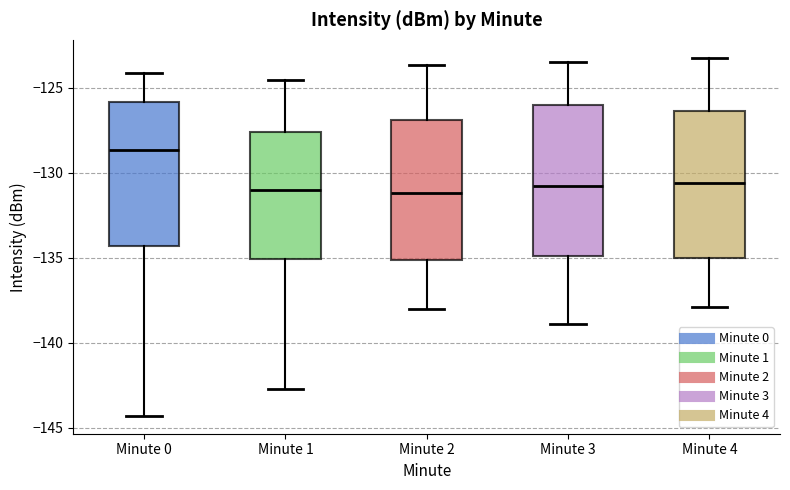

Reading left to right, read every box against the y-axis: the position of its median line, the range the box covers, and the ends of its whiskers. The values are not printed on the chart, so give them approximately, as read against the axis.

Minute 0: median -128.5, box -134.5 to -126.0, whiskers -144.5 to -124.0
Minute 1: median -131.0, box -135.0 to -127.5, whiskers -142.5 to -124.5
Minute 2: median -131.0, box -135.0 to -127.0, whiskers -138.0 to -123.5
Minute 3: median -131.0, box -135.0 to -126.0, whiskers -139.0 to -123.5
Minute 4: median -130.5, box -135.0 to -126.5, whiskers -138.0 to -123.0